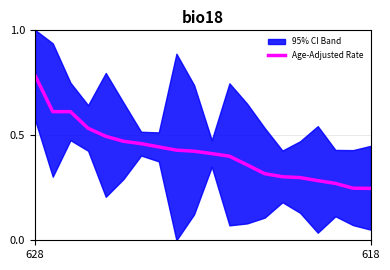

True or false: the data shows 0.3 at 2.

False